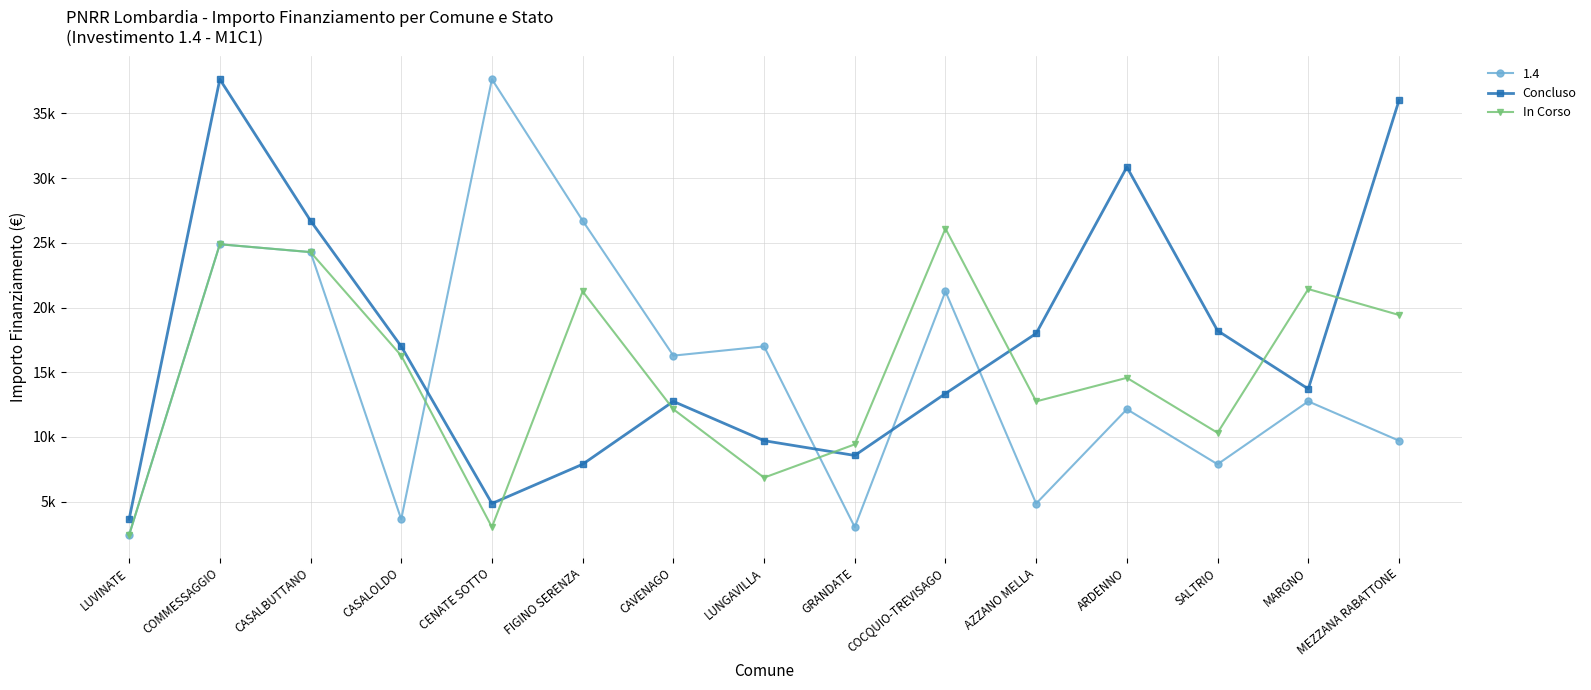

Where is the first local minimum for In Corso?

CENATE SOTTO